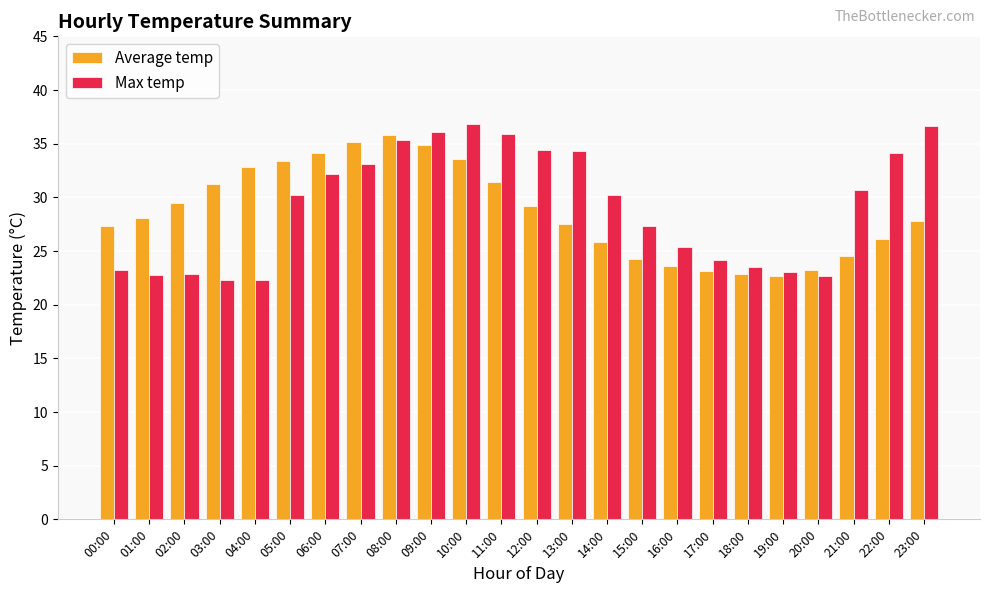

Is the value of Max temp at 03:00 greater than the value of Average temp at 02:00?

No